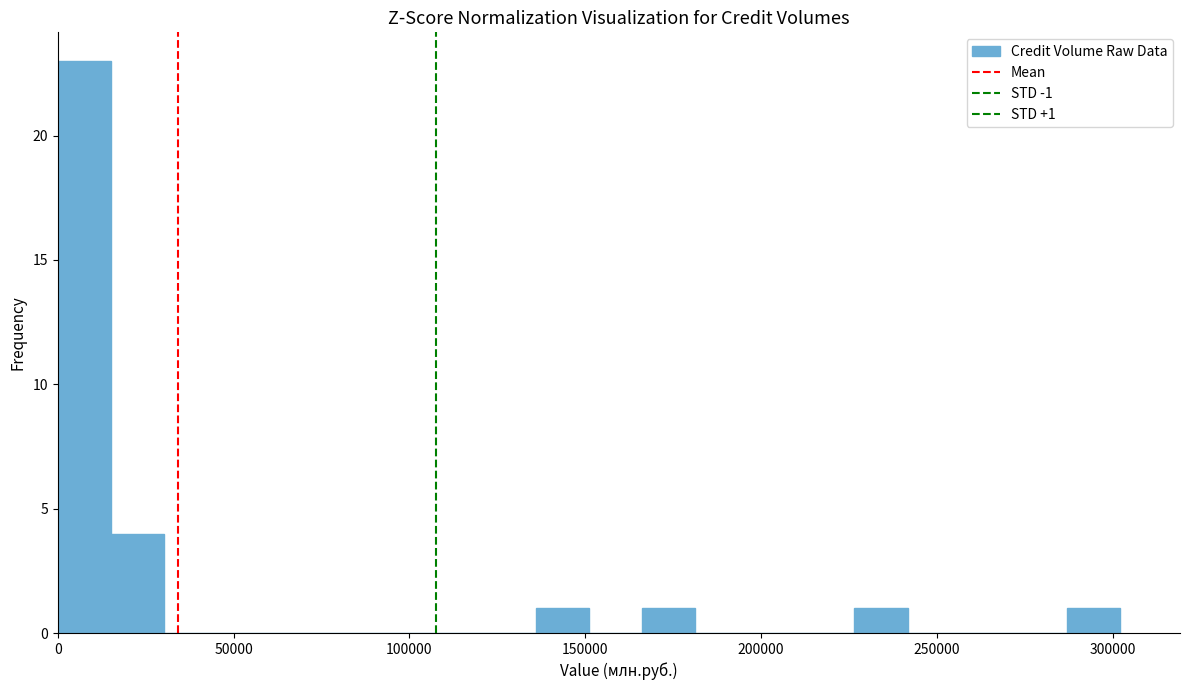

Read against the x-axis, roughly where is the centre of the tallest bar?

10000